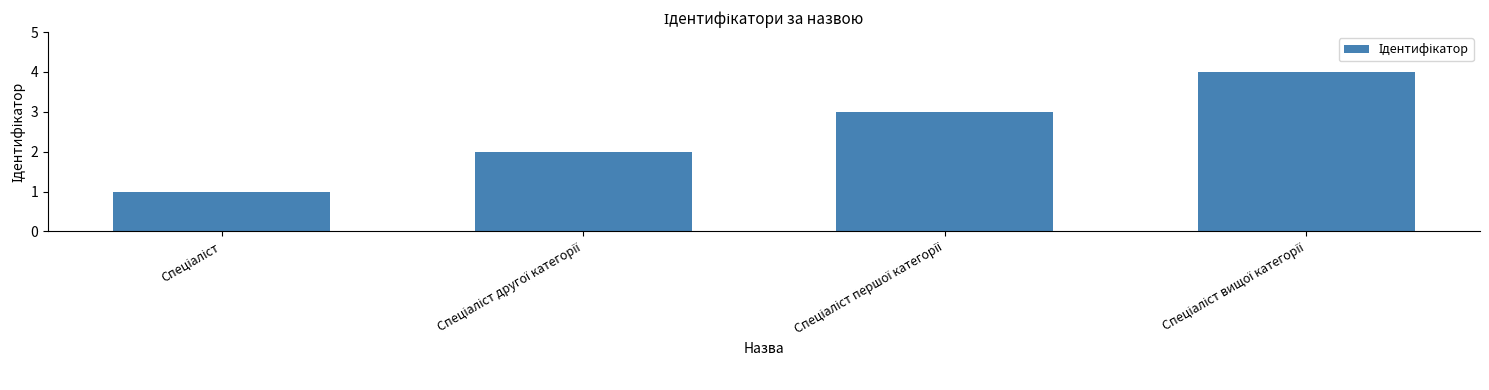

What is the greatest value displayed?

4